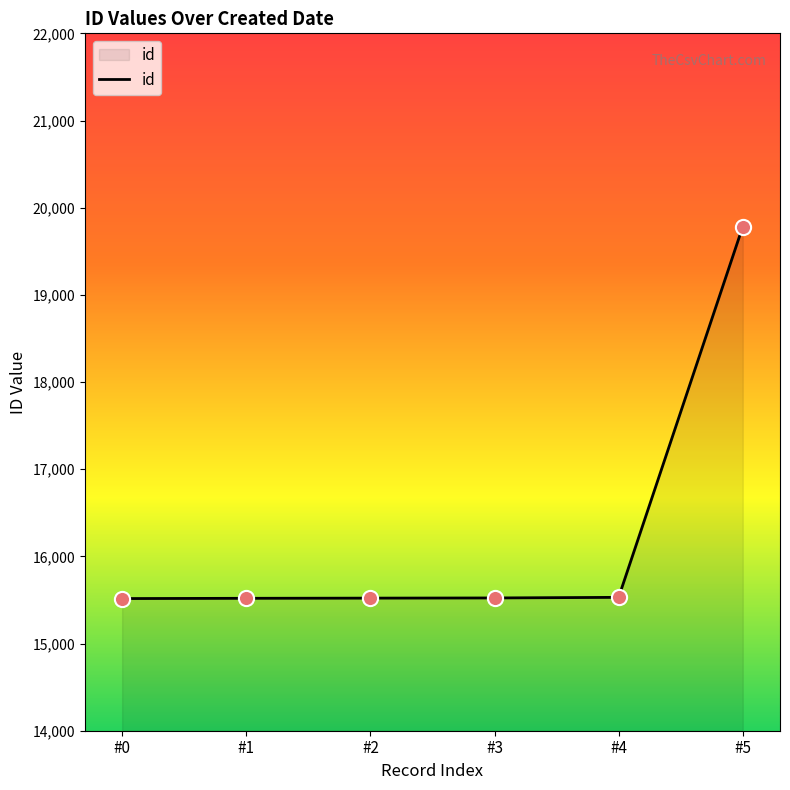

What is the change in value from #0 to #5?

+4267